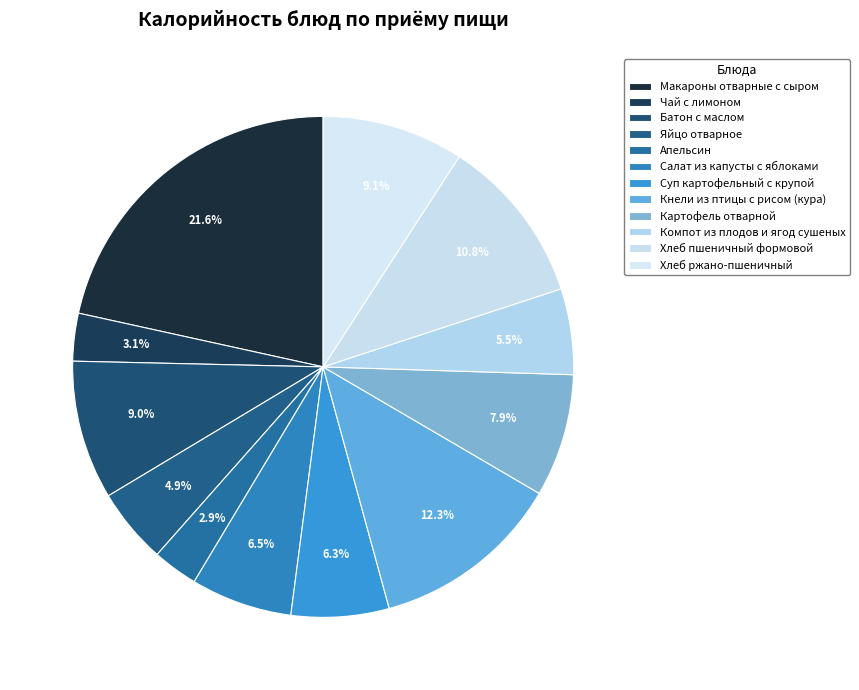

Between Суп картофельный с крупой and Чай с лимоном, which is larger?

Суп картофельный с крупой